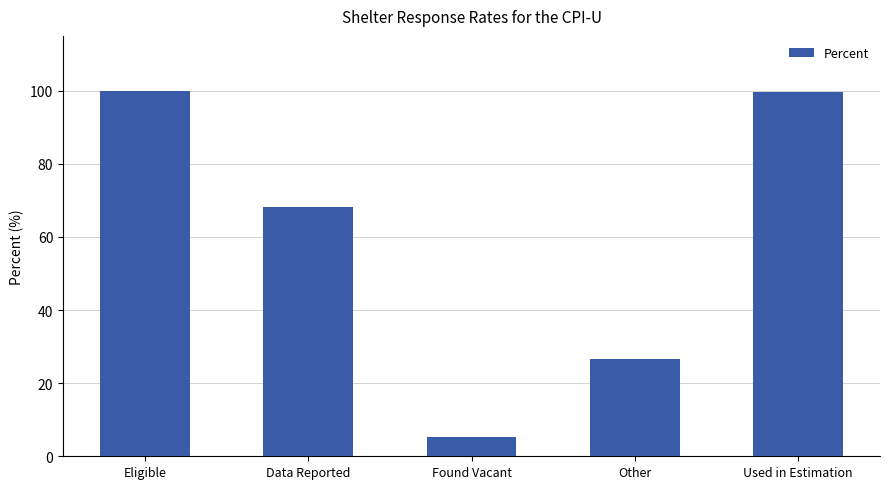

What is the maximum value shown in the chart?

100.0